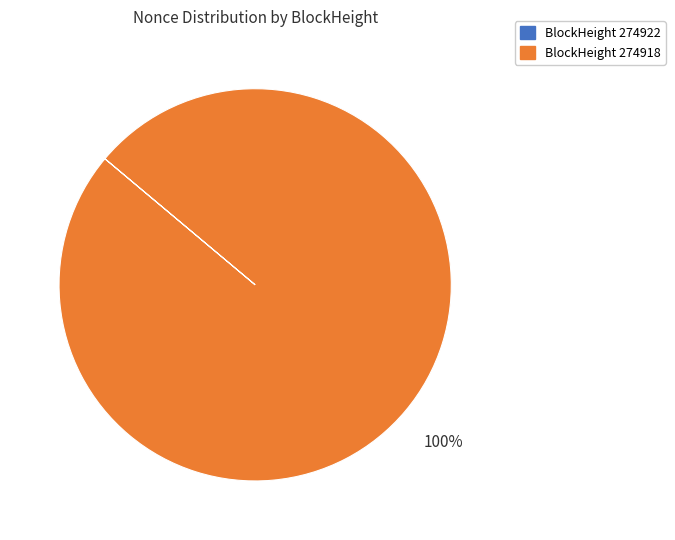

Does any single category account for the majority?

Yes